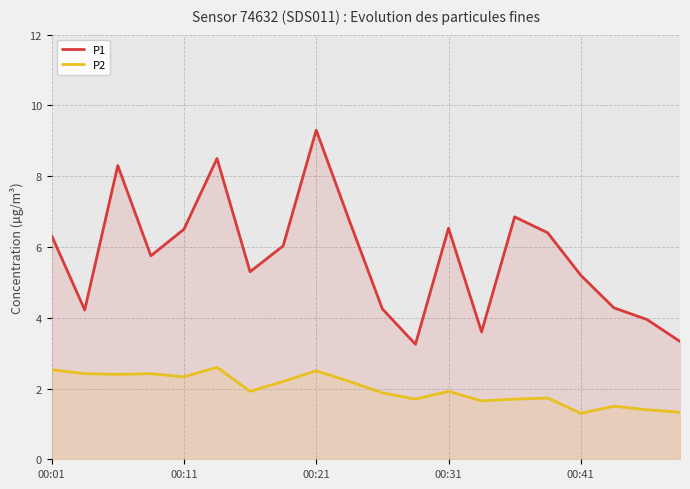

What are all the series names shown in the legend?

P1, P2